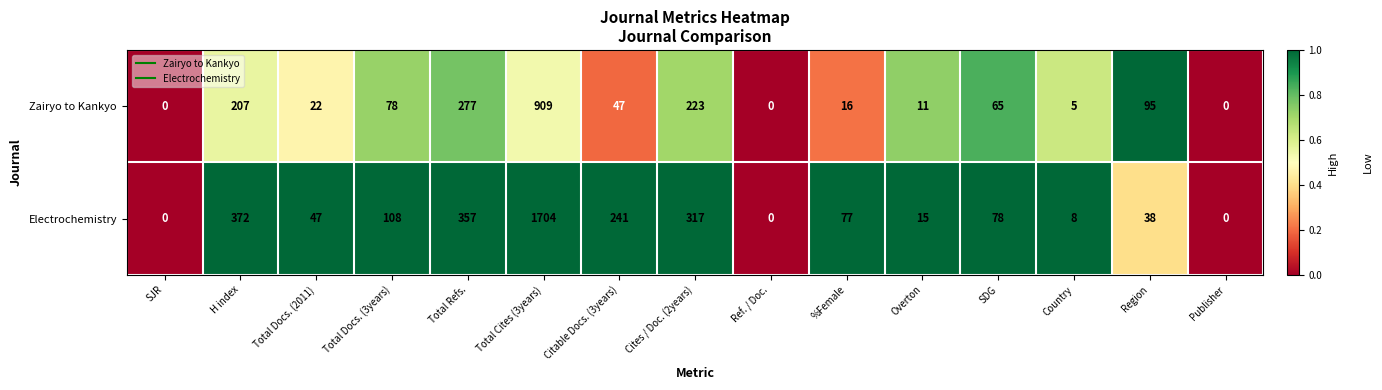

The Electrochemistry series shows 241 at Citable Docs. (3years). True or false?

True